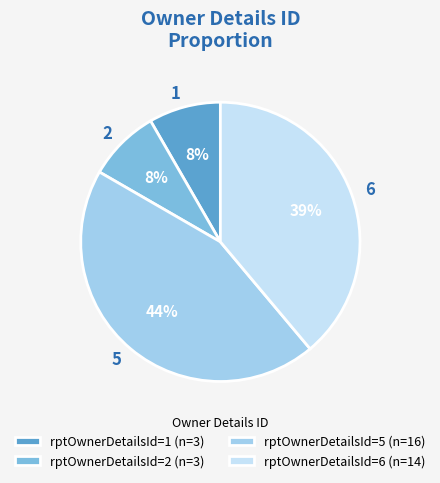

The 1 slice represents 1% of the pie. True or false?

False